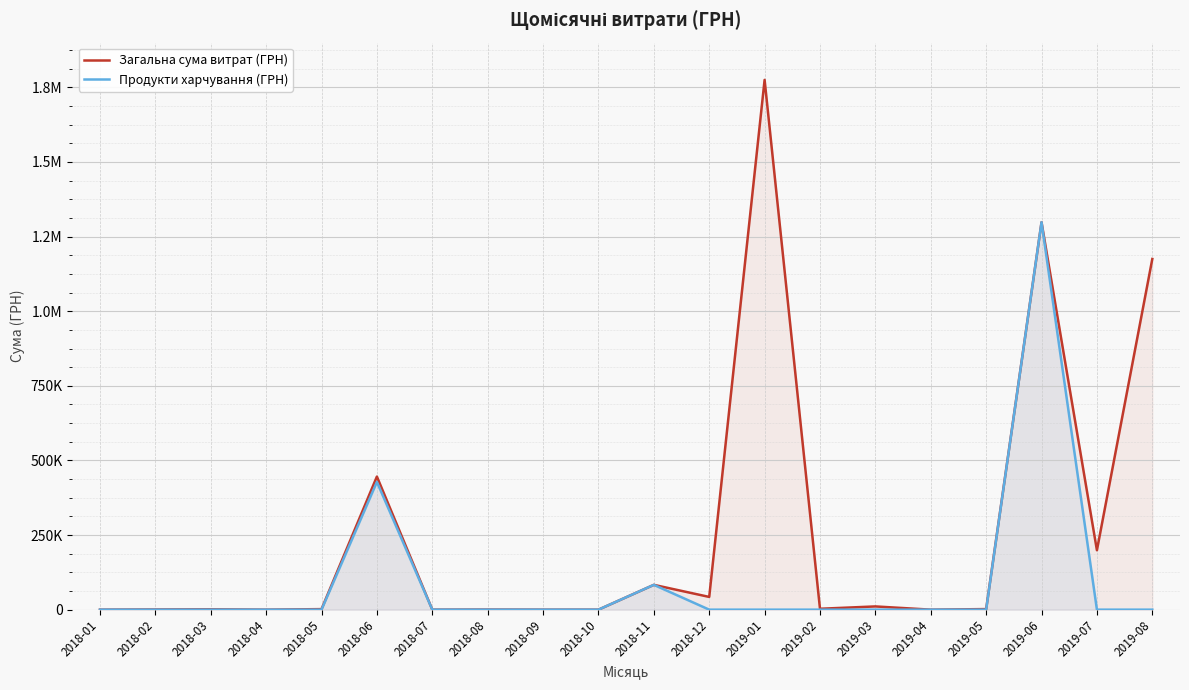

Where is the first local maximum for Продукти харчування (ГРН)?

2018-06